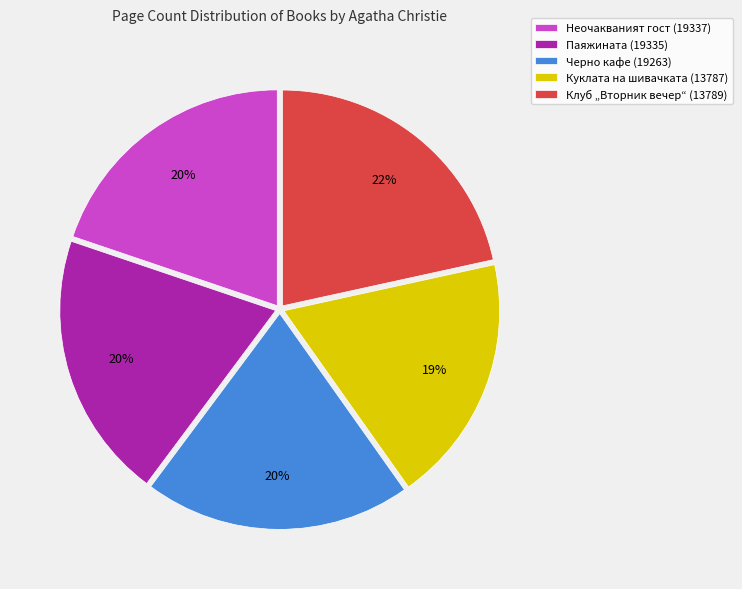

Which category has the smallest portion of the pie?

Куклата на шивачката (13787)